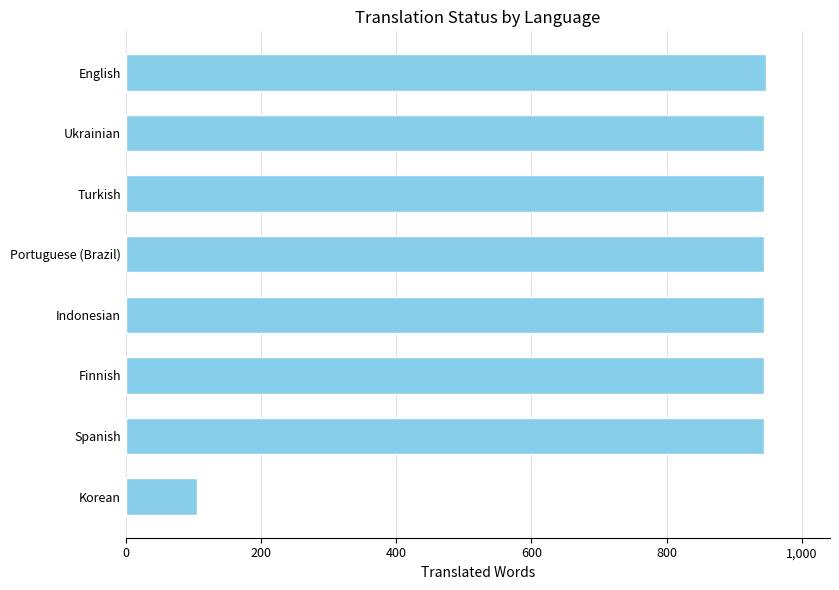

What is the ratio of the value at Finnish to the value at Turkish?

1.0